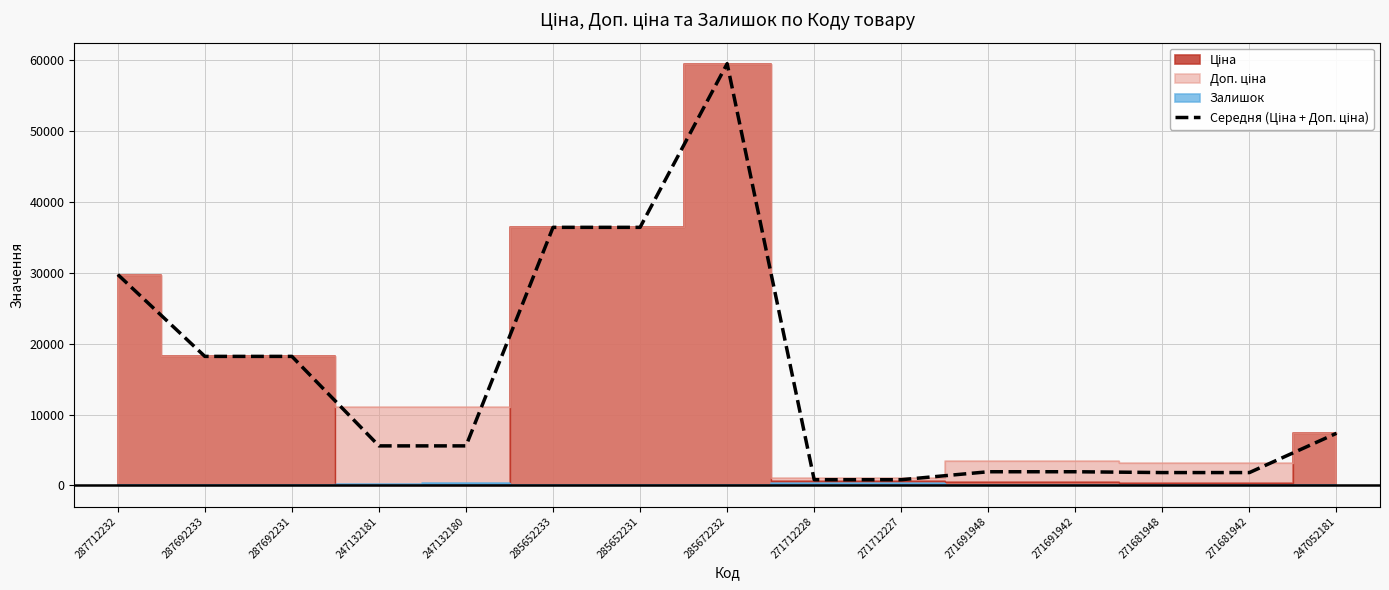

Approximately how many times larger is the value at 271681942 compared to 287692231?

0.1